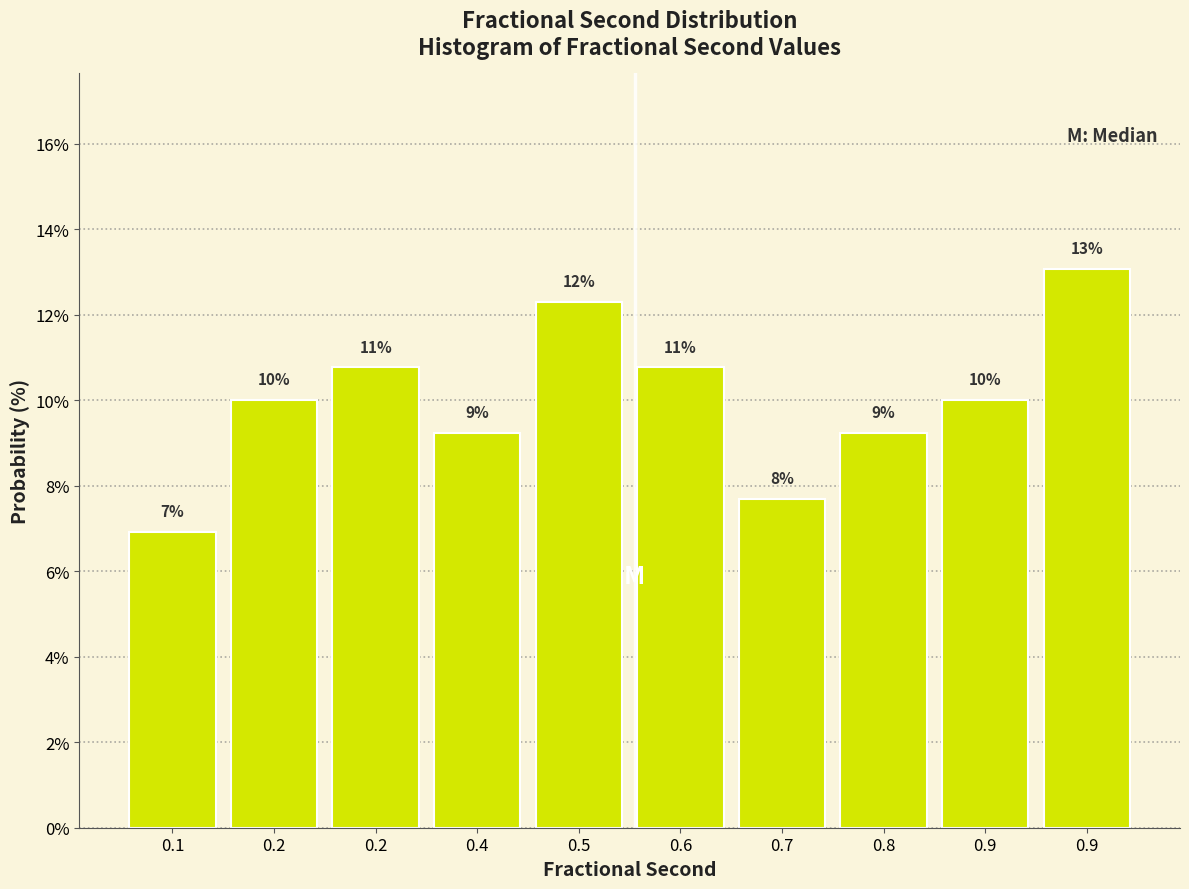

Are the bars horizontal?

No